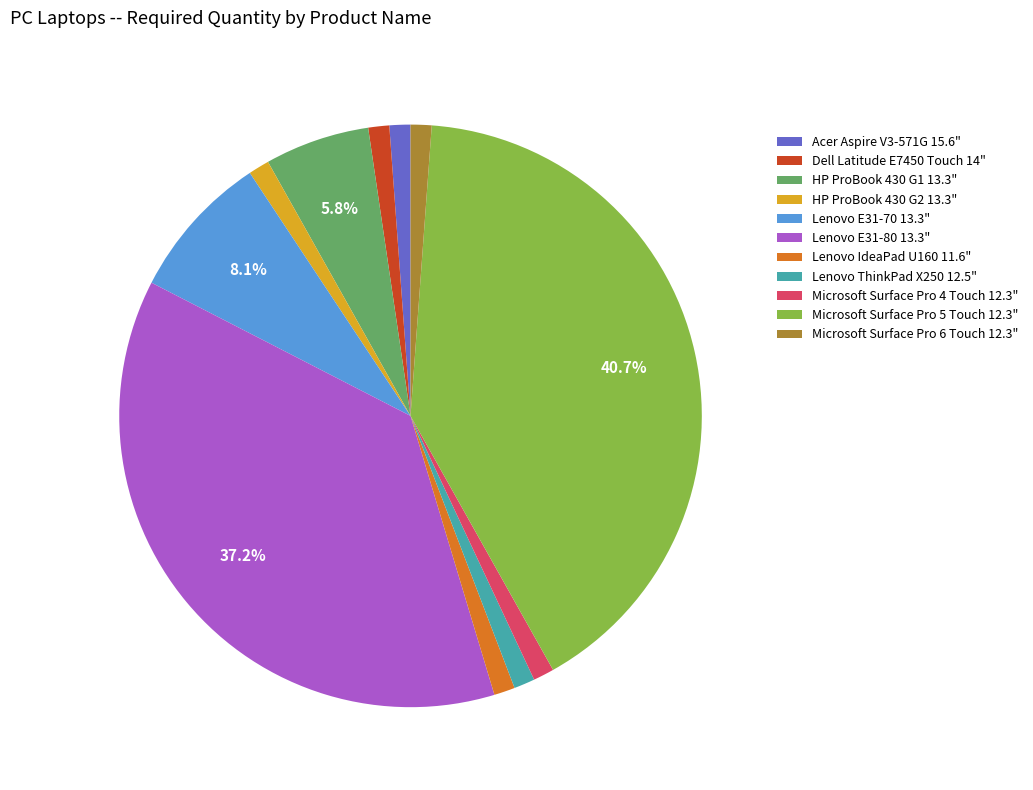

Does Lenovo ThinkPad X250 12.5" account for over 50% of the chart?

No